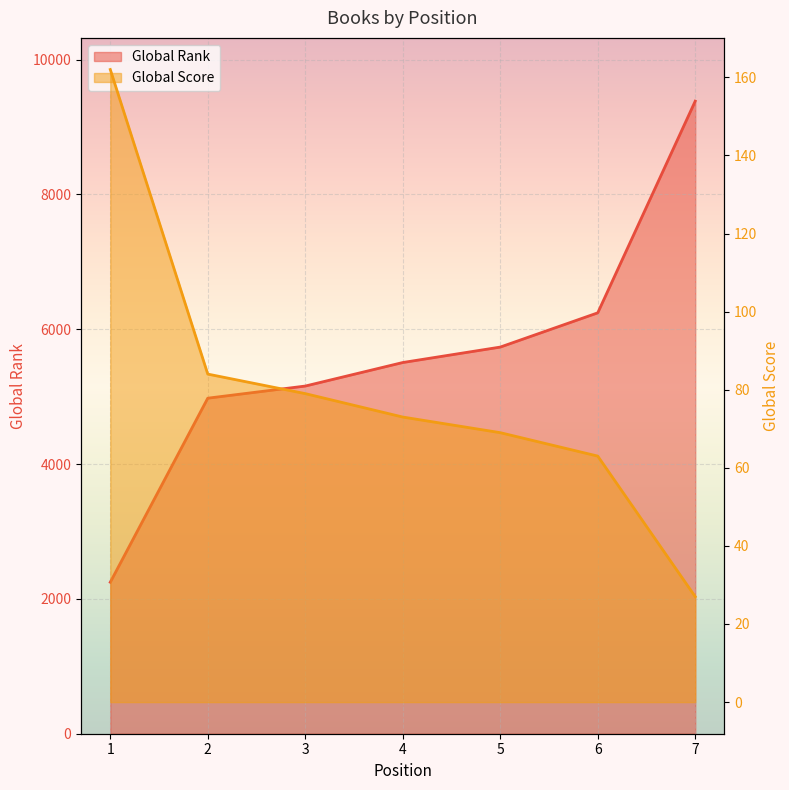

Where does the Global Score series first go above 73?

1